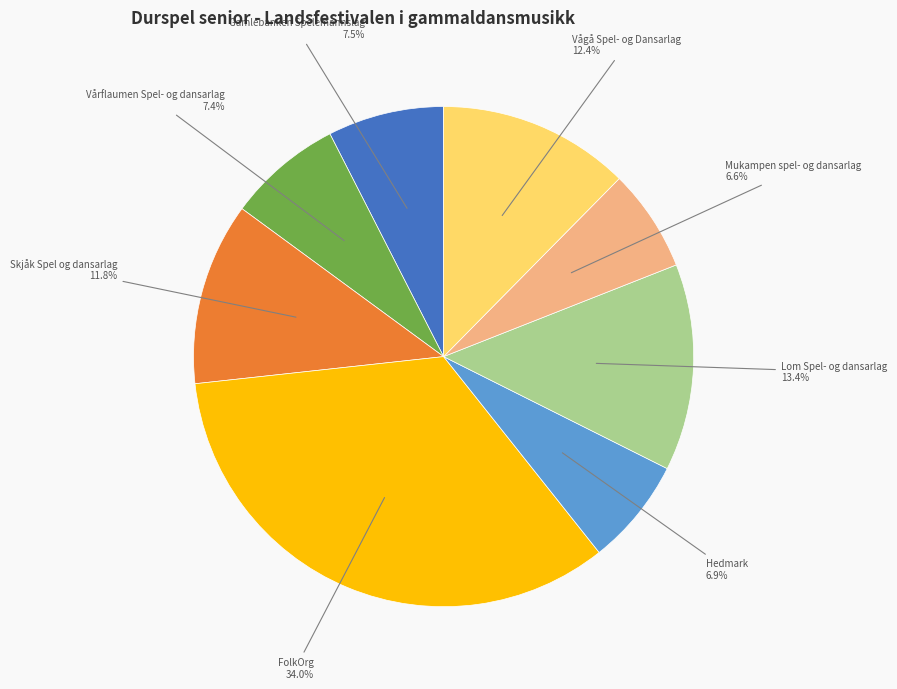

What is the largest slice in the pie chart?

FolkOrg